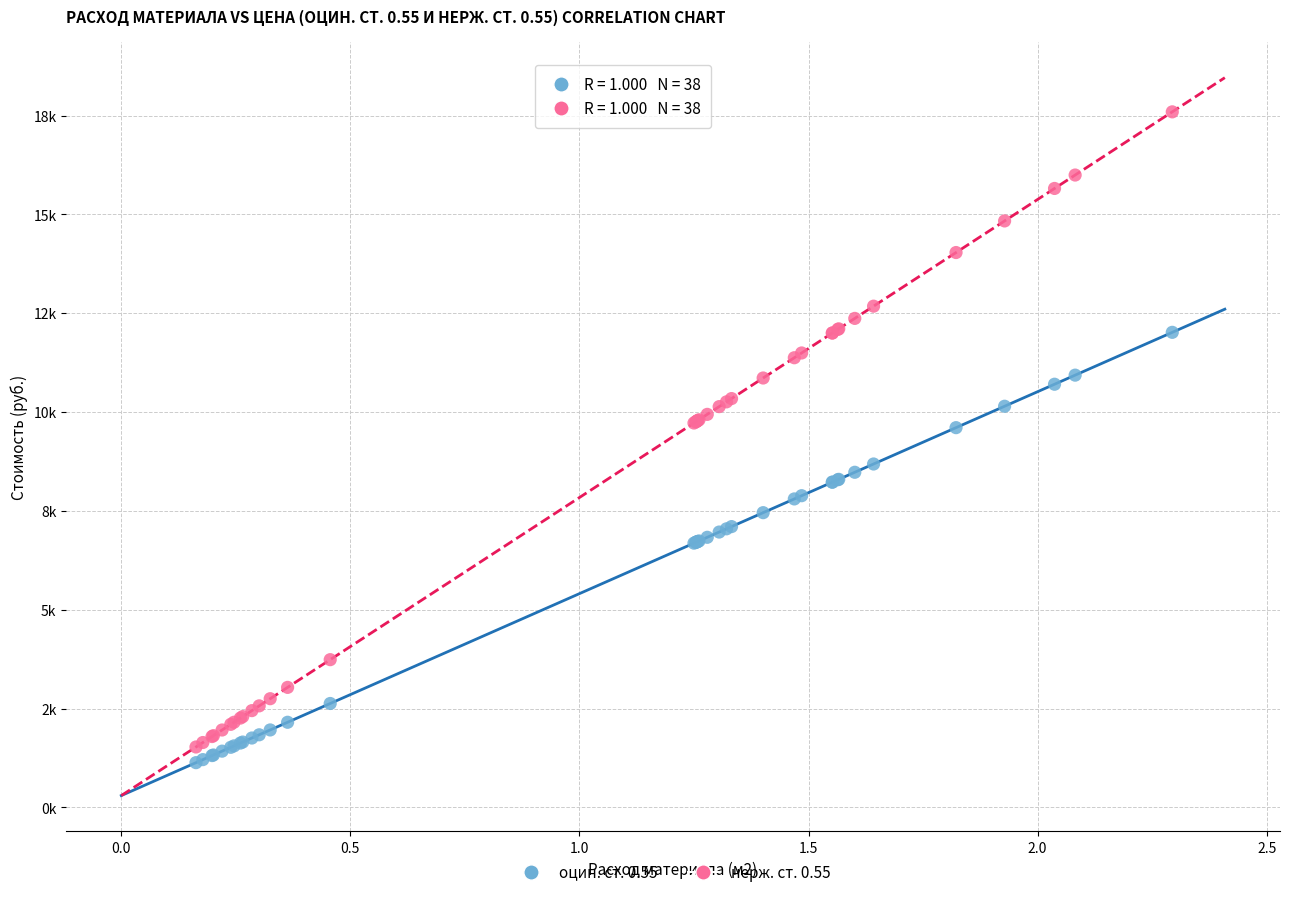

Which series contains the highest Y value?

нерж. ст. 0.55